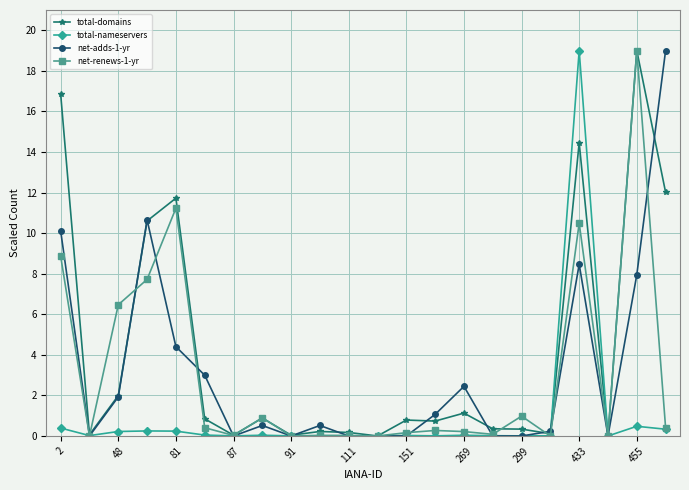

True or false: total-nameservers has more than 2 interior local peaks.

True